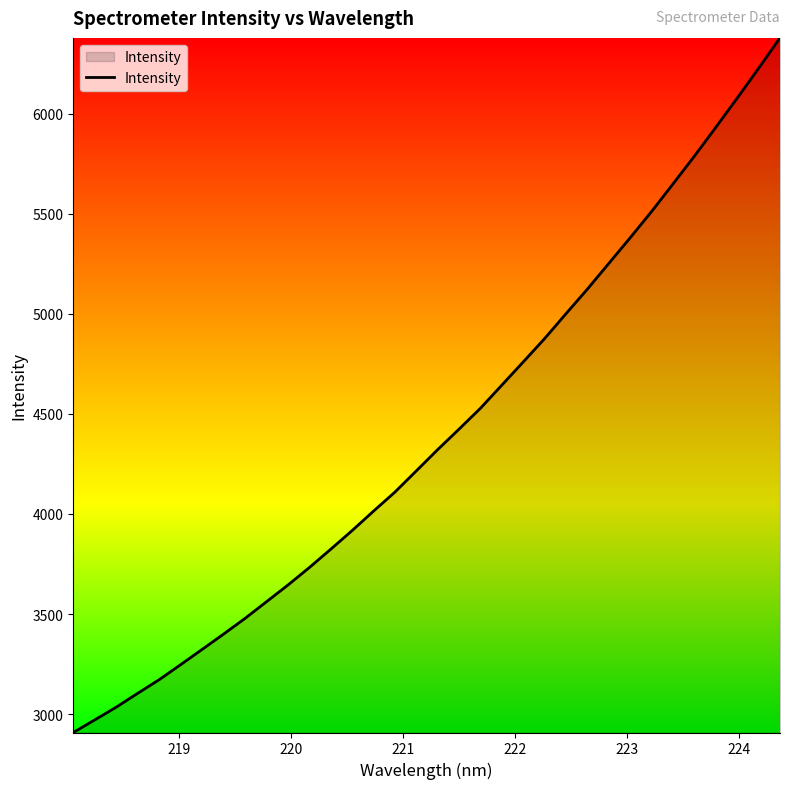

What is the difference between the maximum and minimum values?

3469.8